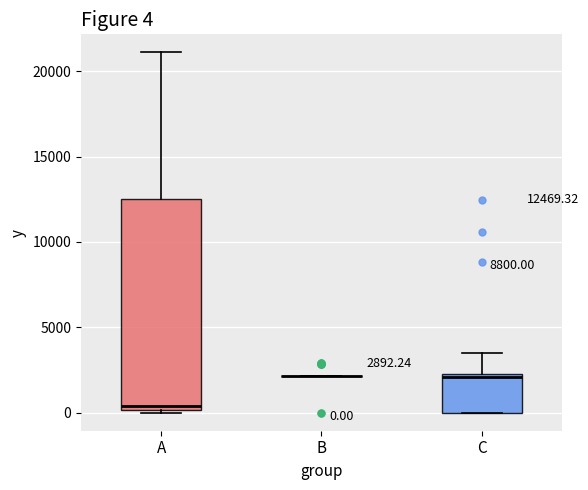

Which box is the tallest, from its lower edge to its upper edge?

A